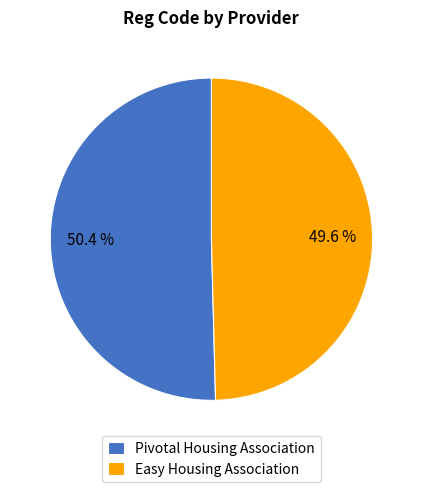

To the nearest percent, what percentage of the pie is Easy Housing Association?

50%